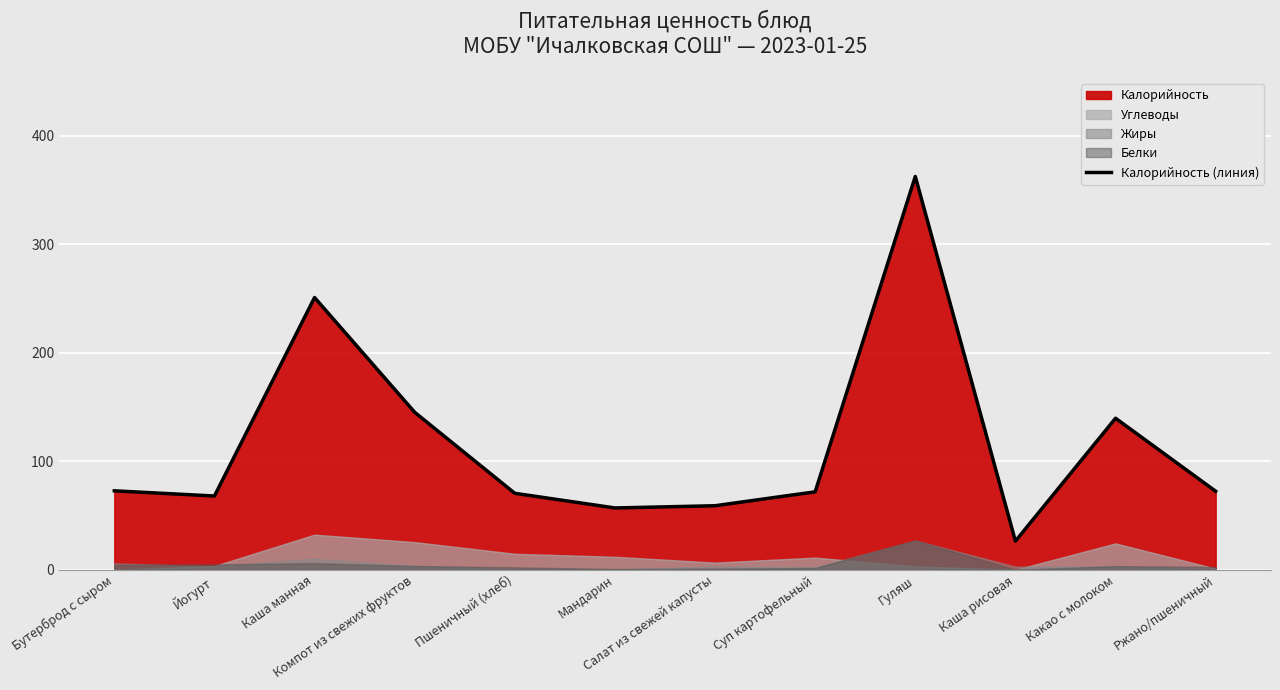

List the labels in order of value, largest first.

Гуляш, Каша манная, Компот из свежих фруктов, Какао с молоком, Бутерброд с сыром, Ржано/пшеничный, Суп картофельный, Пшеничный (хлеб), Йогурт, Салат из свежей капусты, Мандарин, Каша рисовая